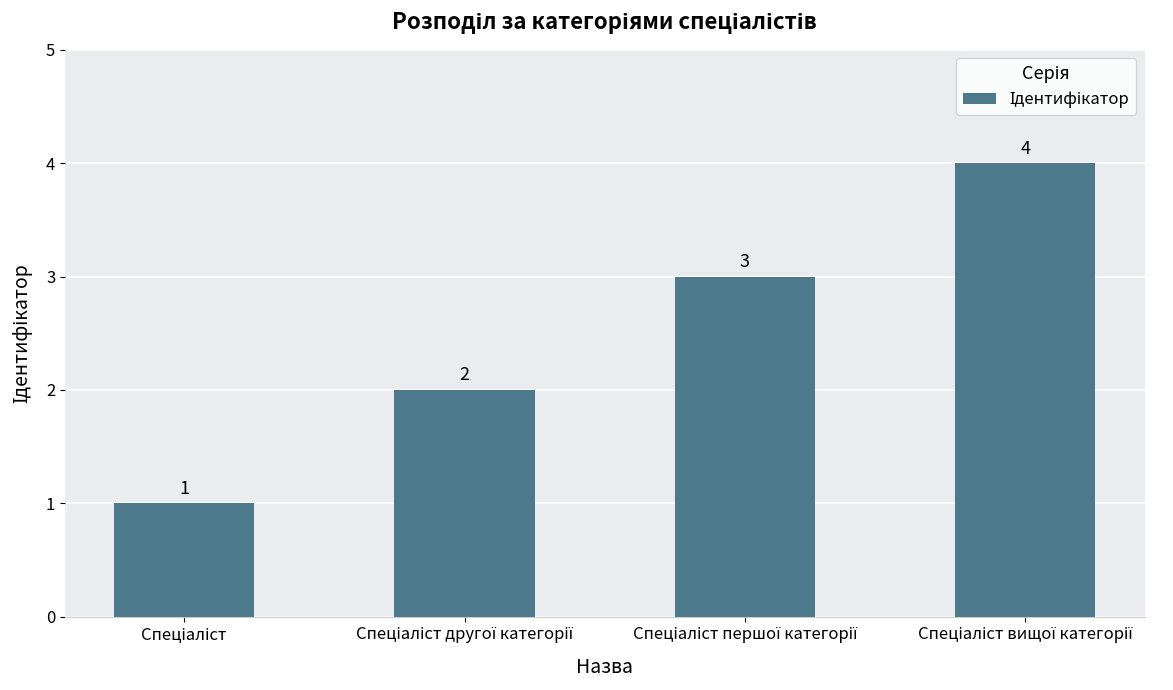

What is the minimum value shown in the chart?

1